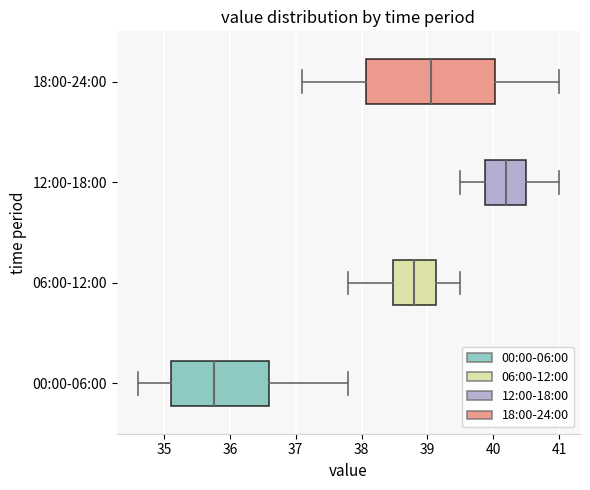

Reading bottom to top, transcribe this box plot: for each box, give where its median line is, the range the box spans, and where its two whiskers end, as read against the x-axis. The values are not printed on the chart, so give them approximately, as read against the axis.

00:00-06:00: median 35.8, box 35.1 to 36.6, whiskers 34.6 to 37.8
06:00-12:00: median 38.8, box 38.5 to 39.1, whiskers 37.8 to 39.5
12:00-18:00: median 40.2, box 39.9 to 40.5, whiskers 39.5 to 41.0
18:00-24:00: median 39.1, box 38.1 to 40.0, whiskers 37.1 to 41.0